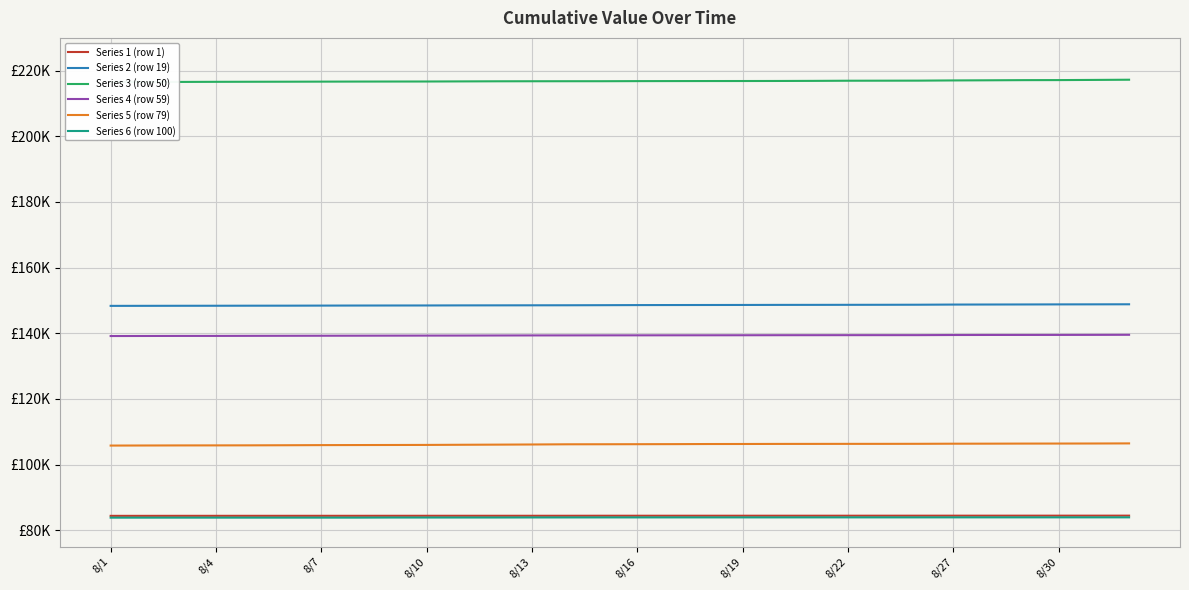

What are all the series names shown in the legend?

Series 1 (row 1), Series 2 (row 19), Series 3 (row 50), Series 4 (row 59), Series 5 (row 79), Series 6 (row 100)